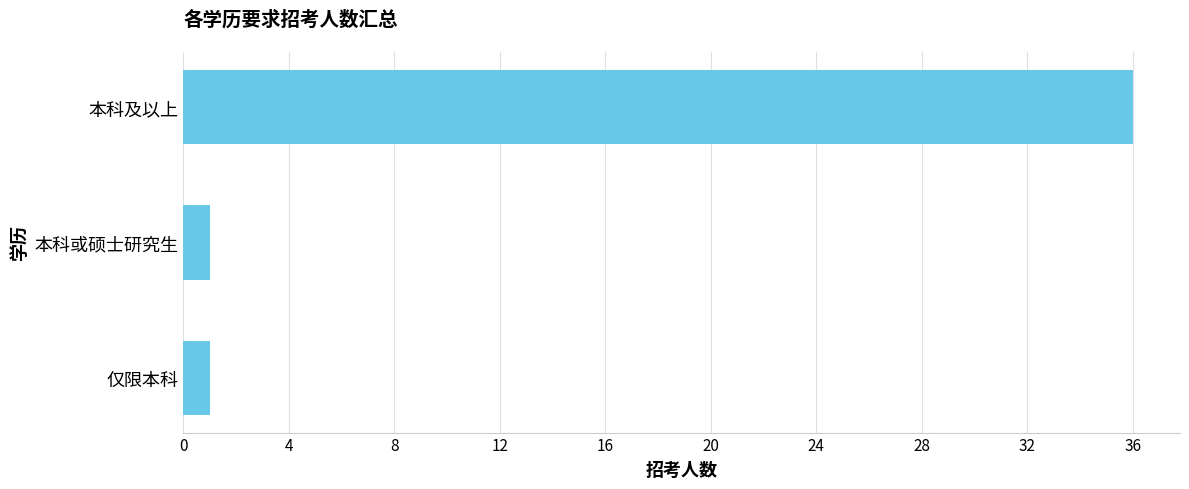

Reading bottom to top, extract all data points from this chart.

仅限本科=1	本科或硕士研究生=1	本科及以上=36